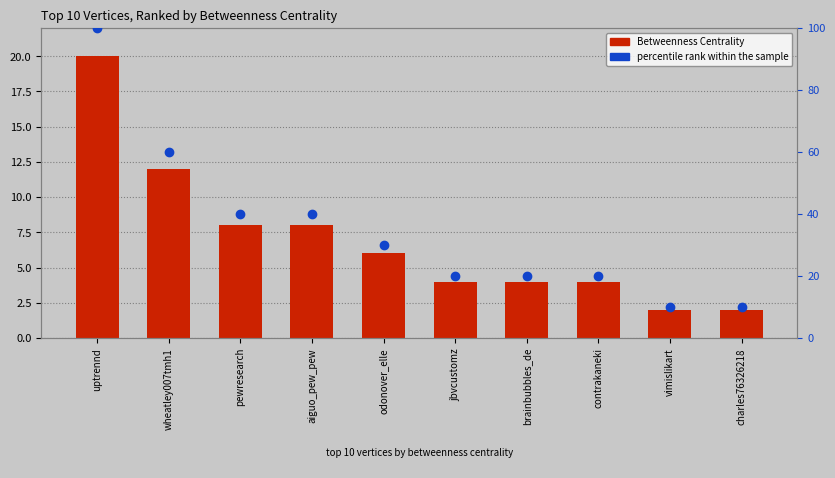

What is the value of the percentile rank within the sample bar at the 3rd from the left?

40